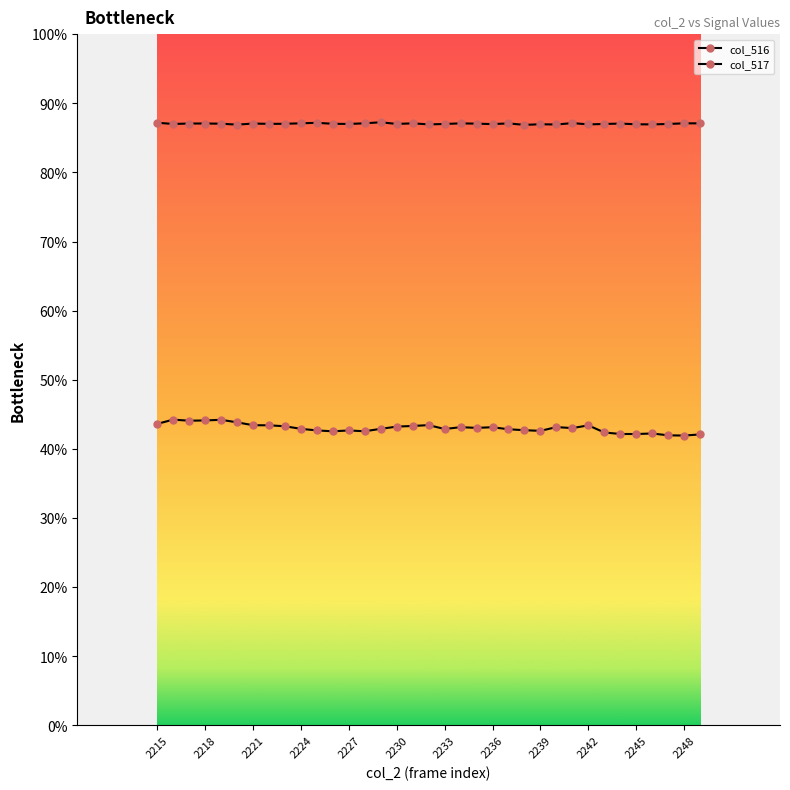

Is this an area chart (filled region under the line)?

No